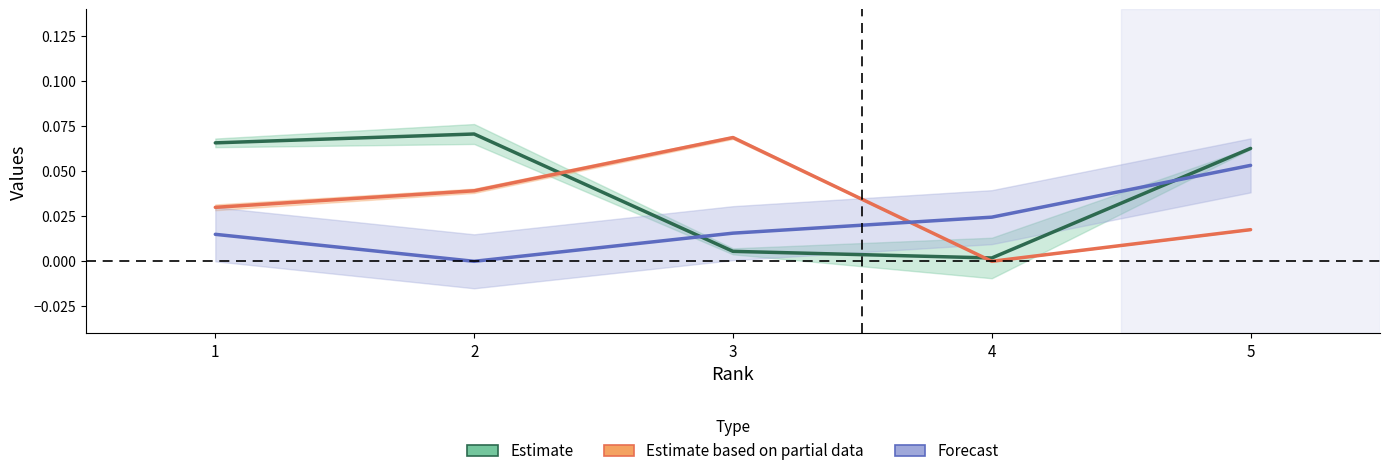

List the labels in order of Estimate based on partial data value, smallest first.

4, 5, 1, 2, 3